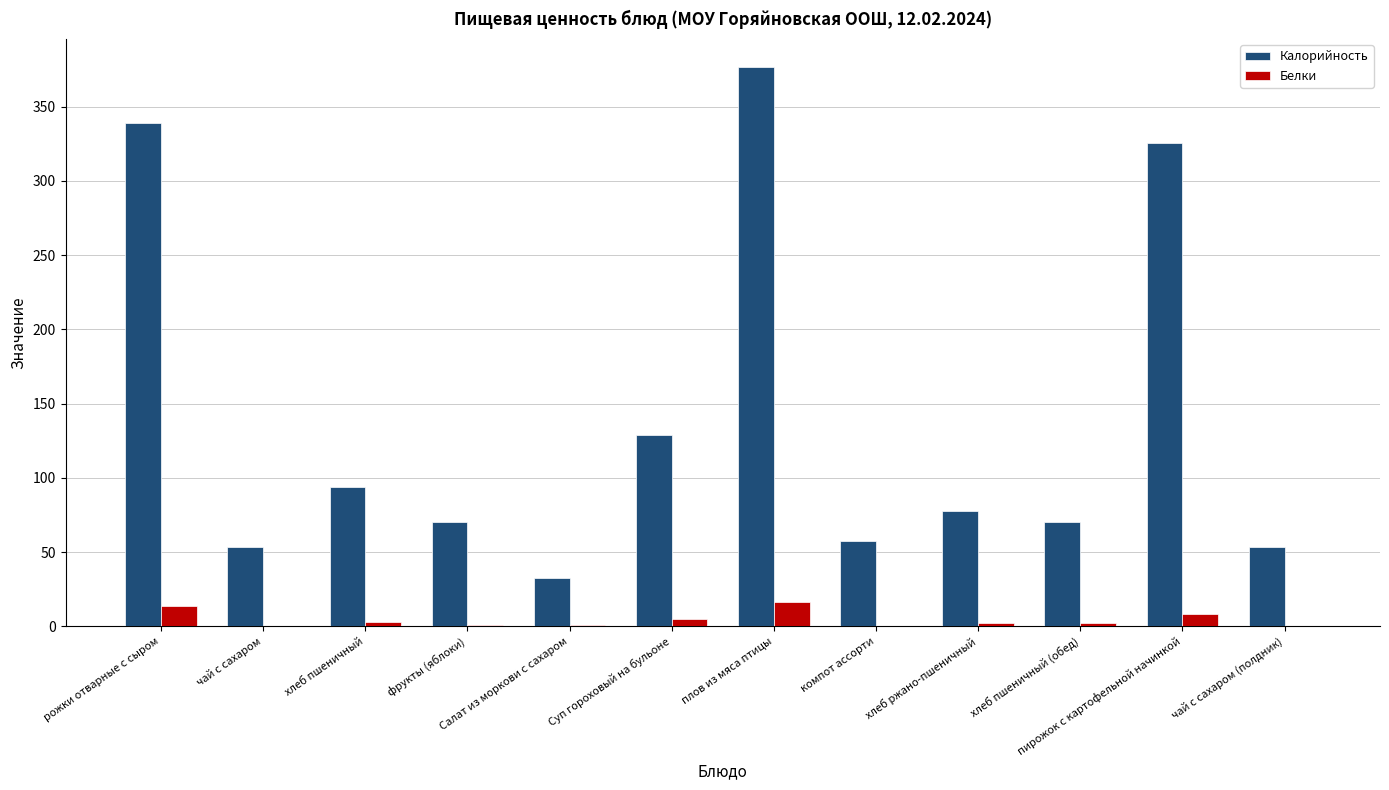

What is the sum of all Калорийность values?

1678.8